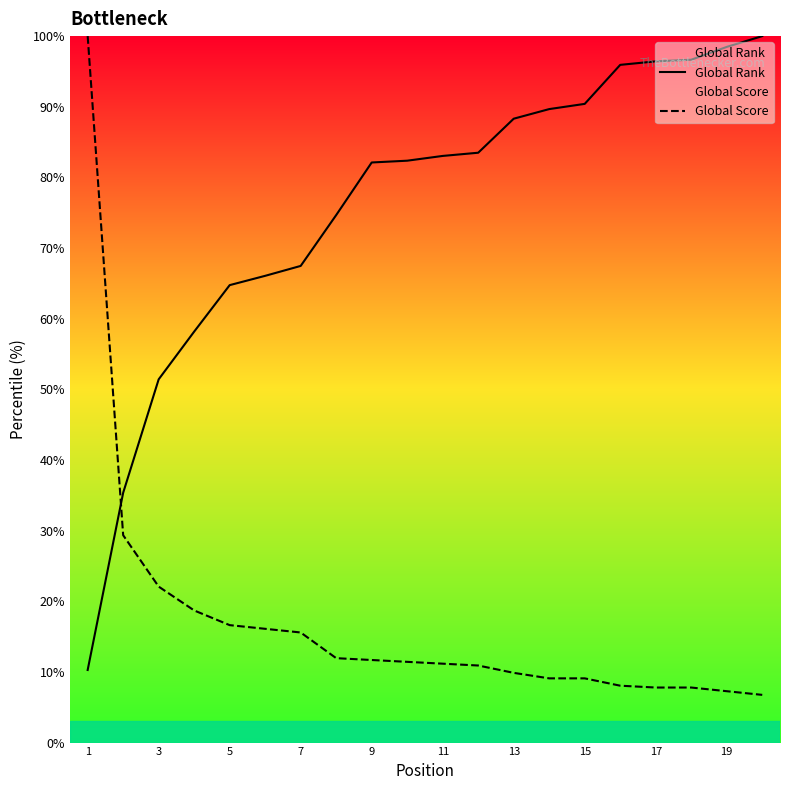

True or false: Global Score and Global Rank intersect in this chart.

True